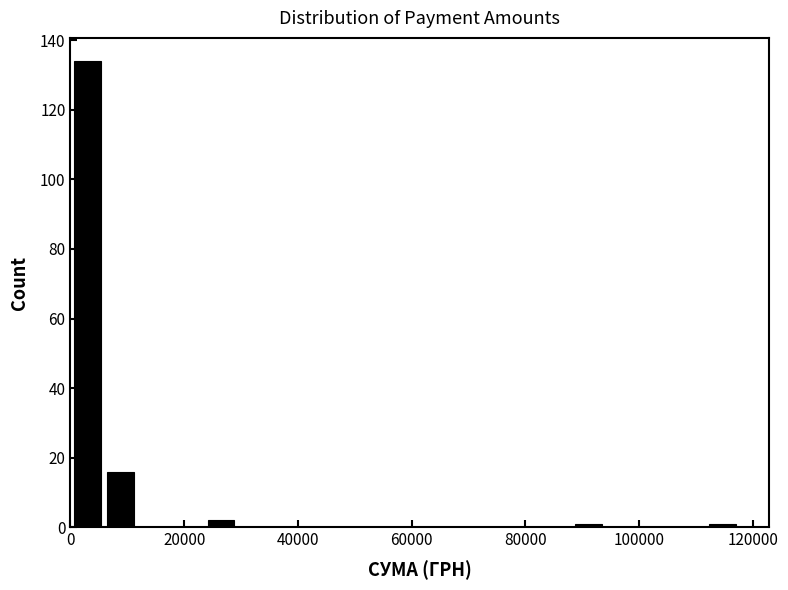

Read against the x-axis, roughly where is the centre of the tallest bar?

2000